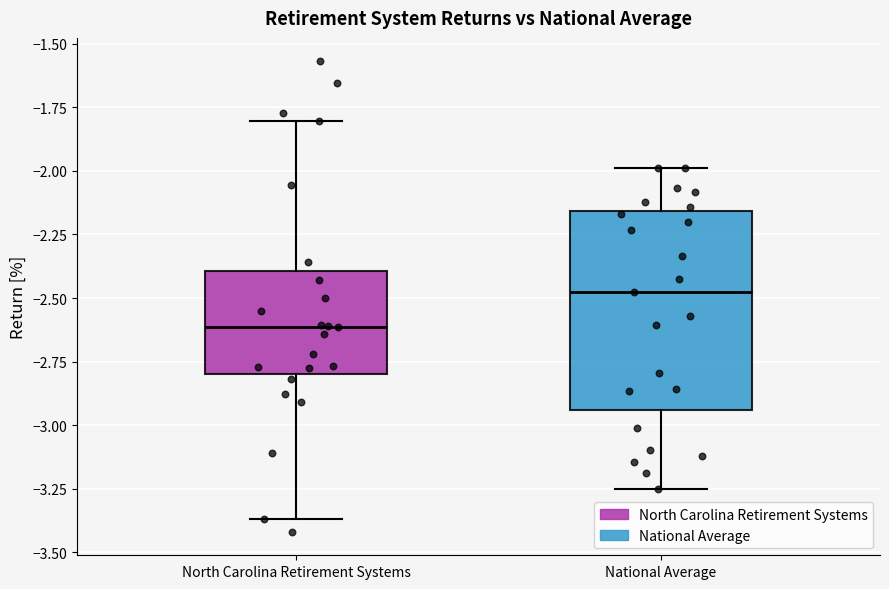

Comparing the boxes themselves (not the whiskers), which one is the tallest?

National Average